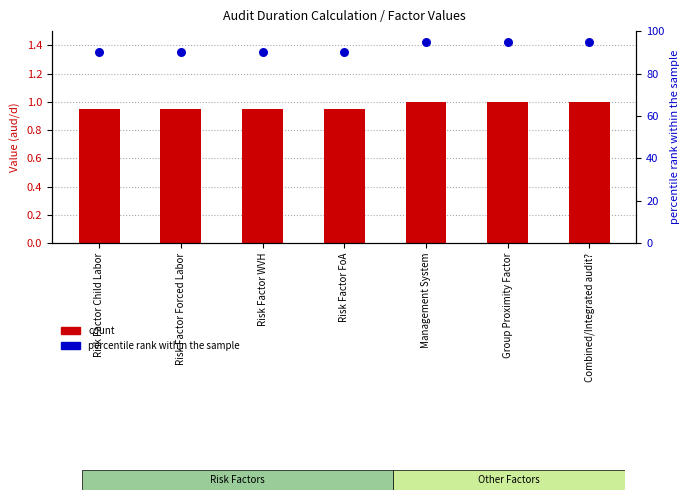

What is the total value across all series at Management System?

96.0